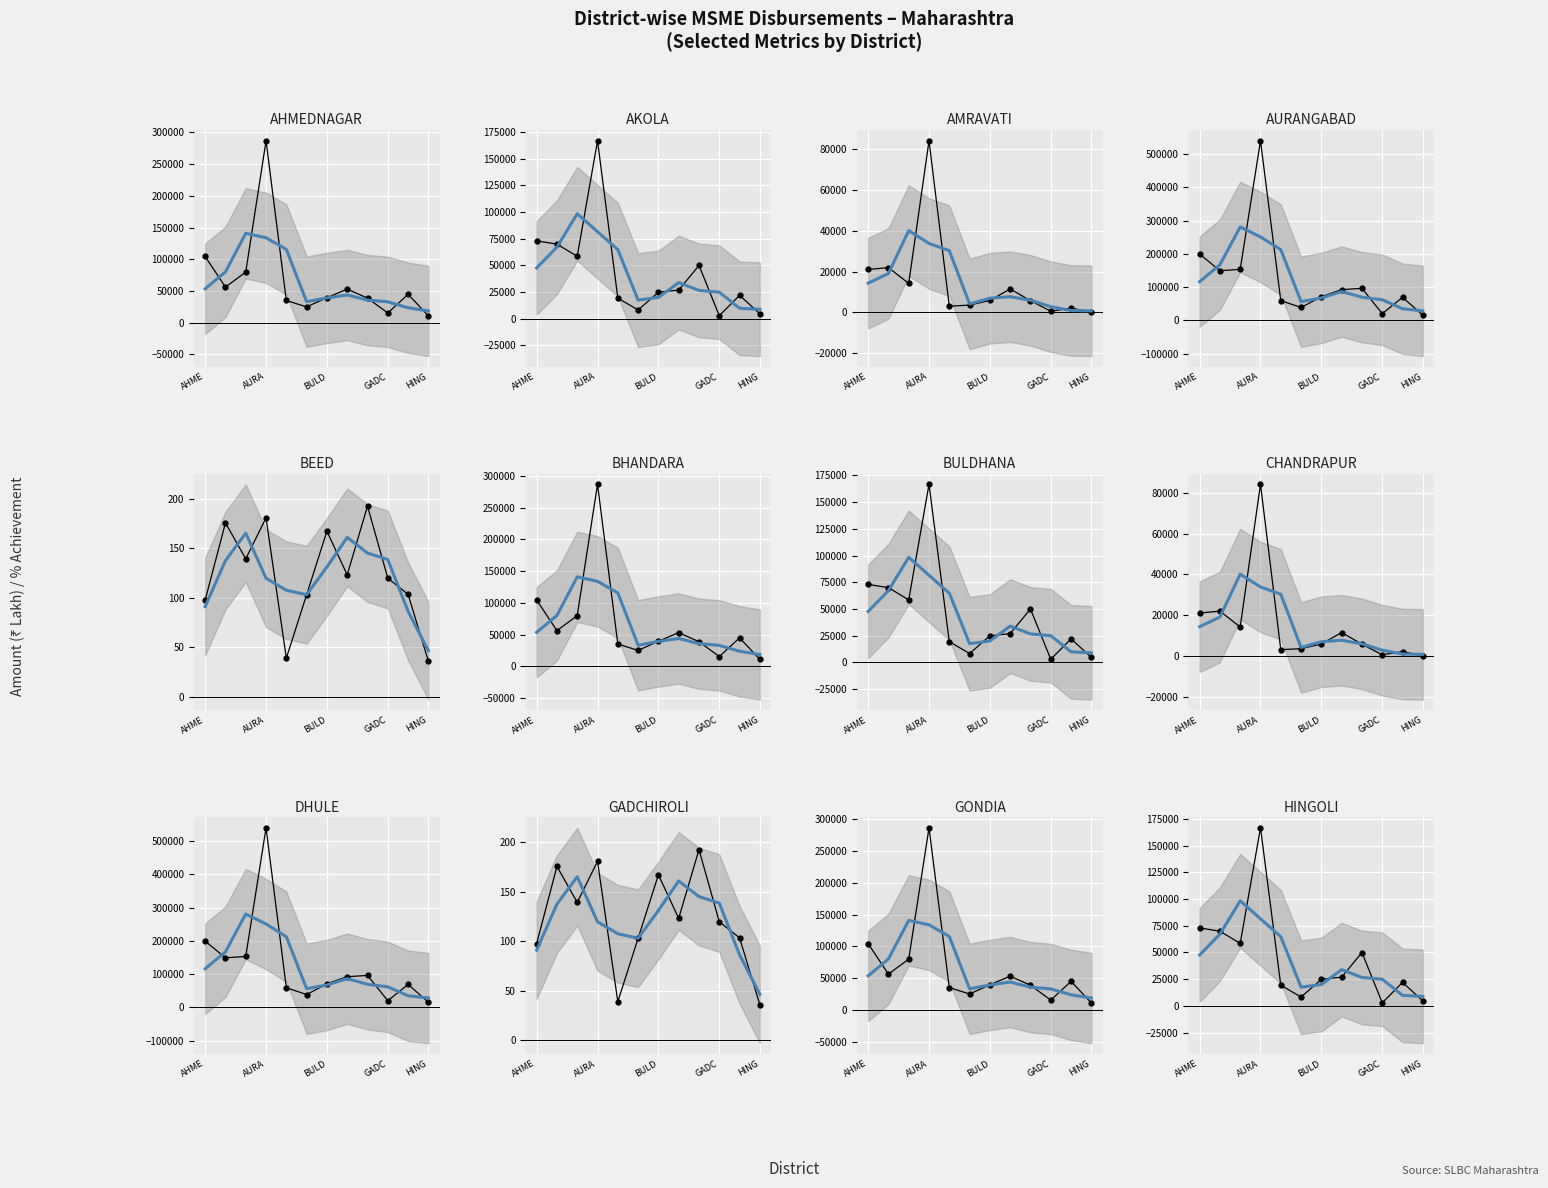

How many interior local valleys does the Small Amt series have?

3